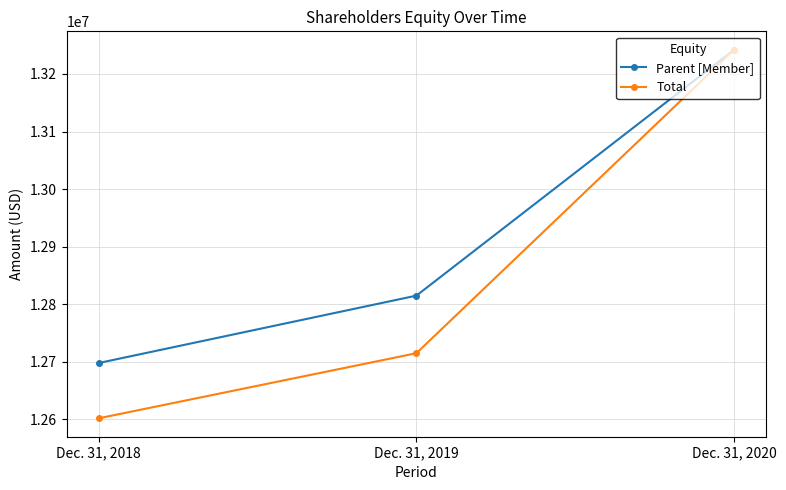

The Total series shows 5410099 at Dec. 31, 2019. True or false?

False